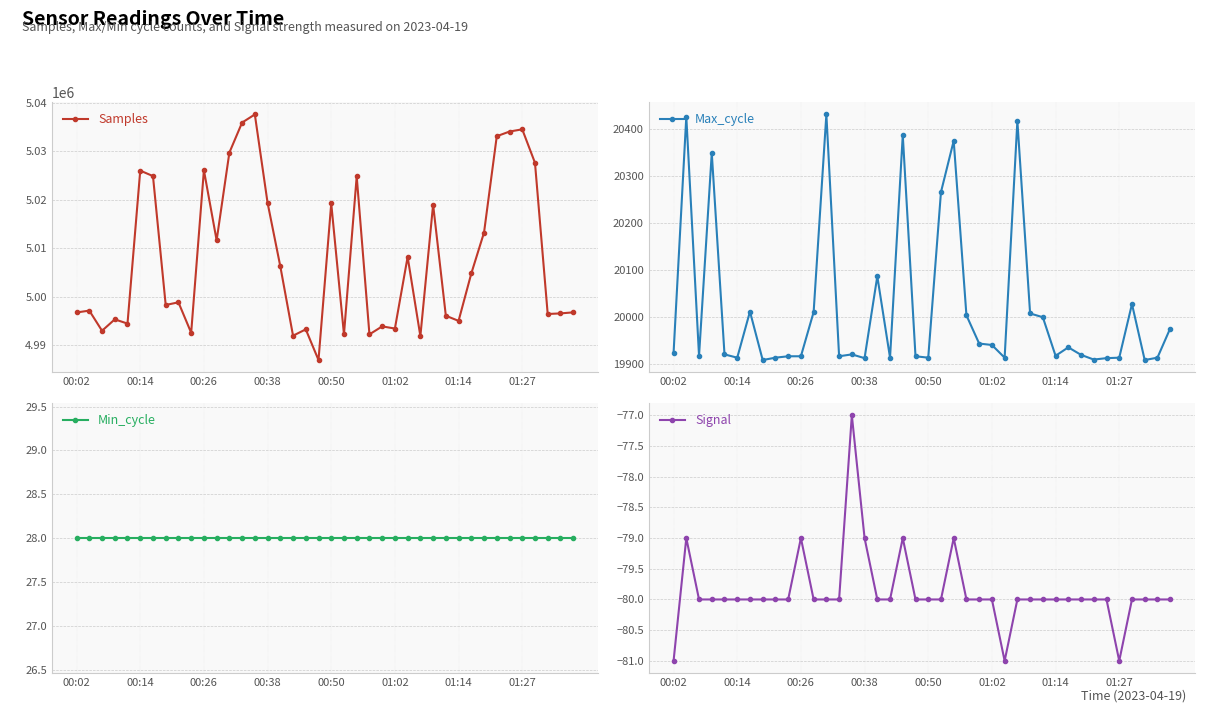

Rank the series at 18 from highest to lowest value.

Samples, Max_cycle, Min_cycle, Signal